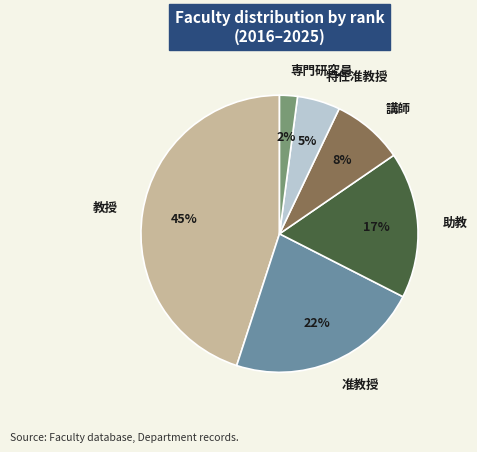

Does 講師 account for over 50% of the chart?

No